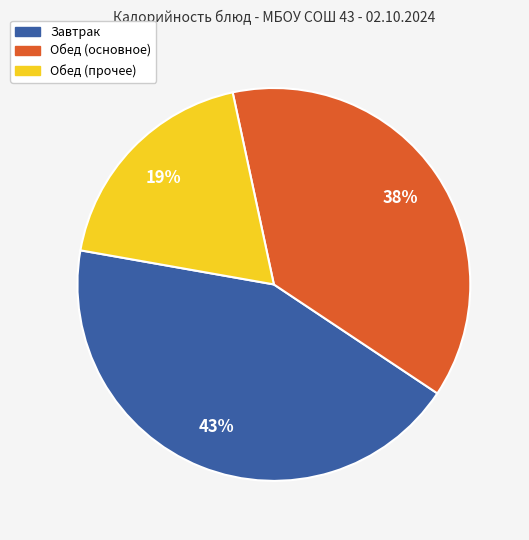

Is there any slice that represents more than half of the pie?

No